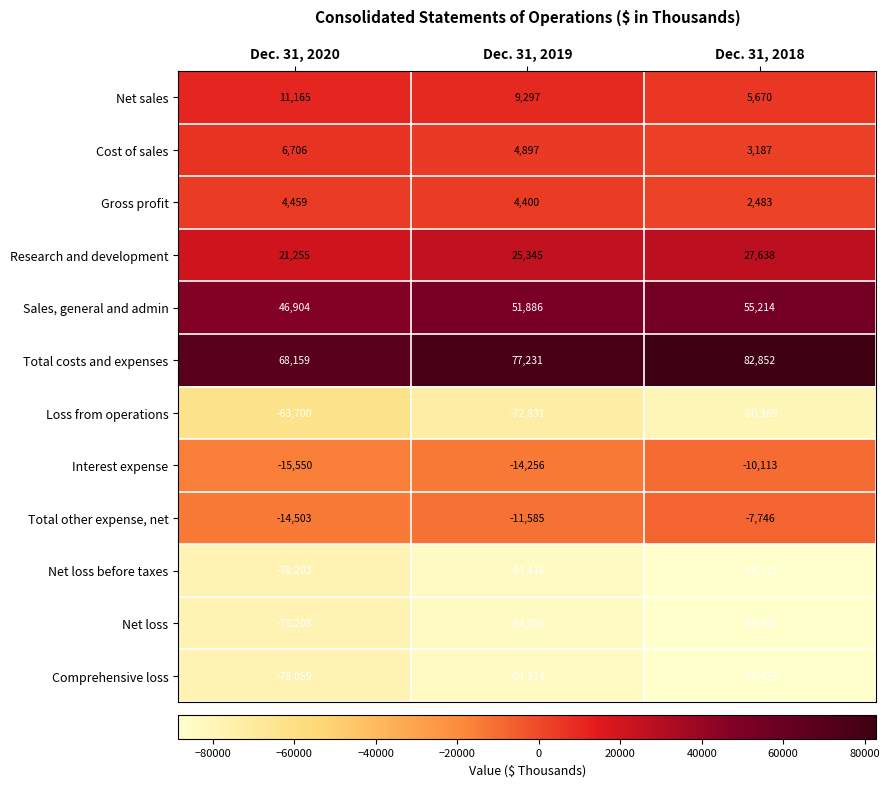

The value of Comprehensive loss at Dec. 31, 2019 is -53643. True or false?

False